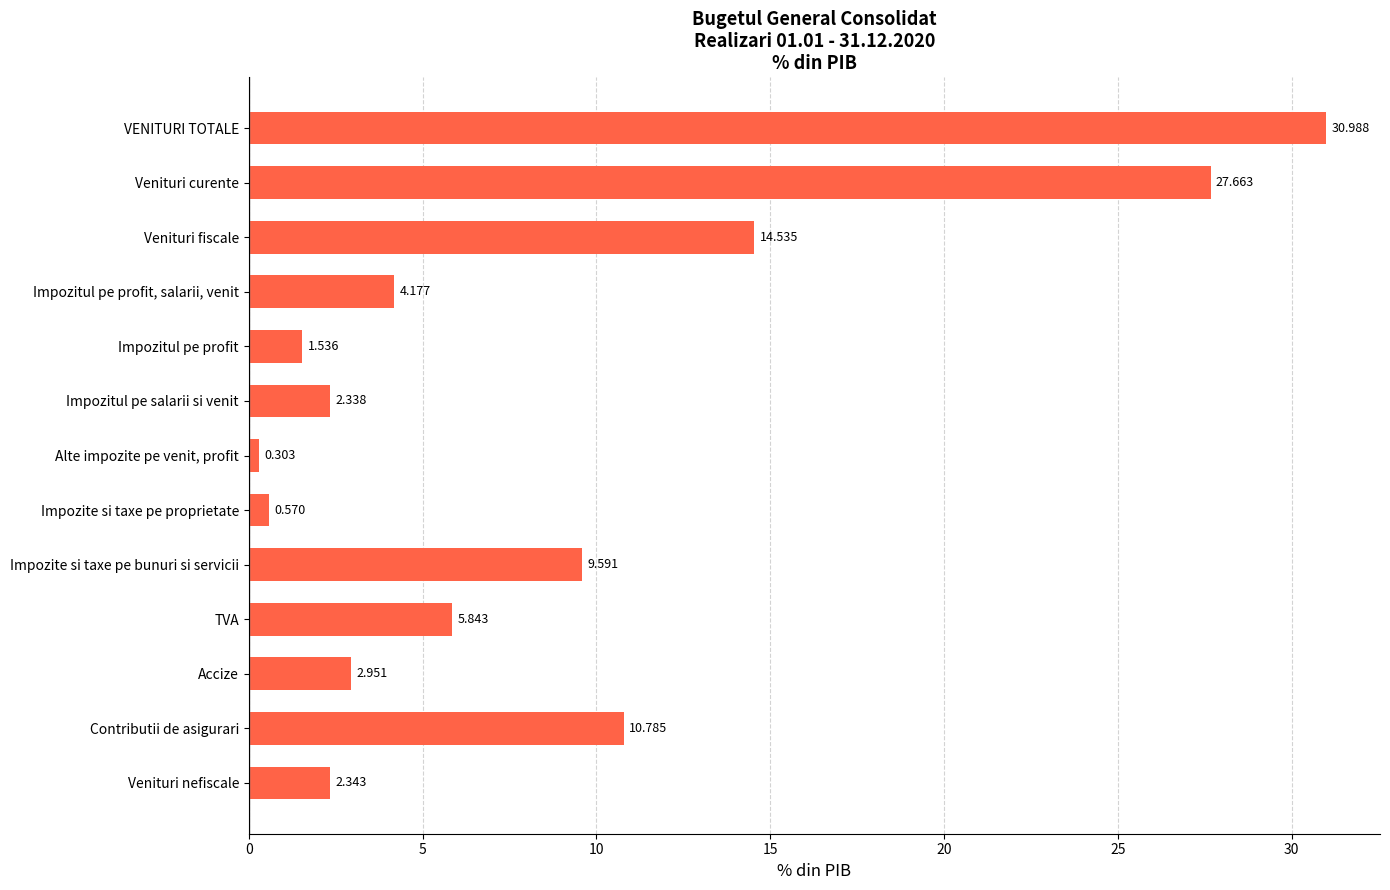

What is the label of the 11th bar from the bottom?

Venituri fiscale